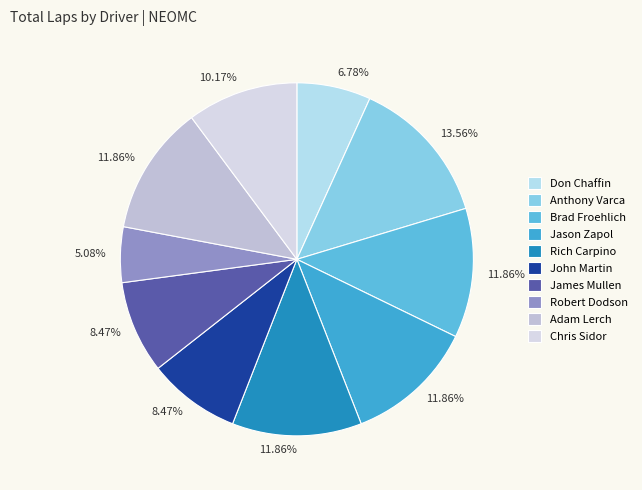

To the nearest percent, what is the combined percentage of Brad Froehlich and James Mullen?

20%